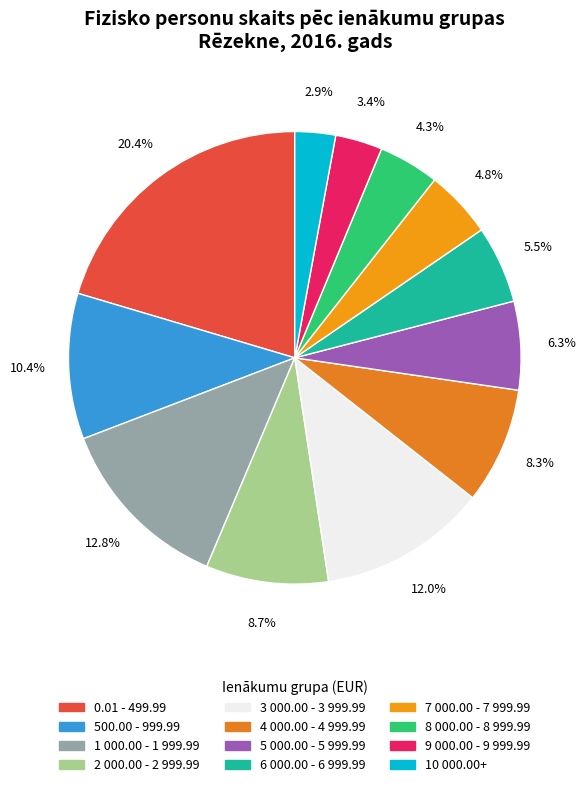

How many segments does this pie chart have?

12